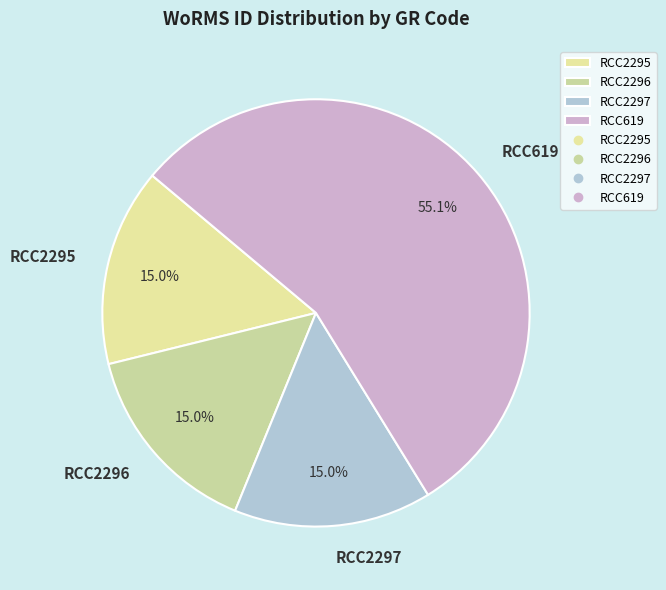

How many segments does this pie chart have?

4